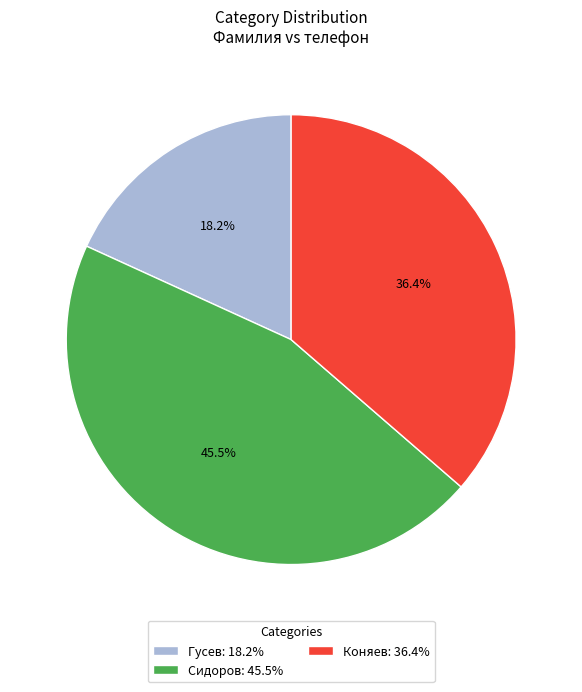

Approximately how many times larger is the value at Сидоров compared to Гусев?

2.5